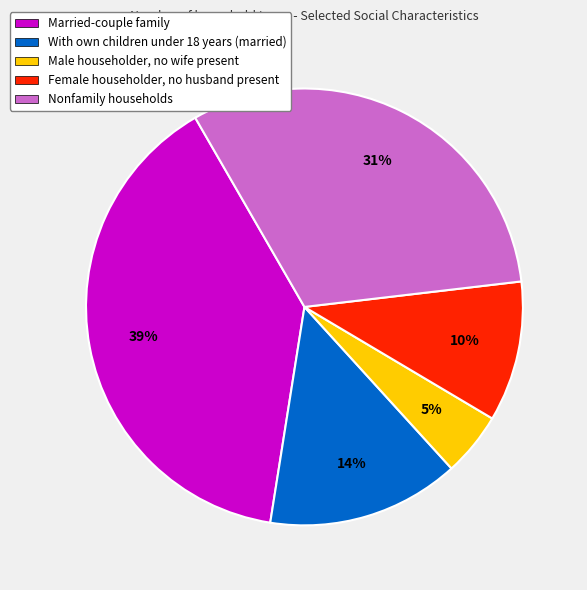

Which category has the biggest portion of the pie?

Married-couple family